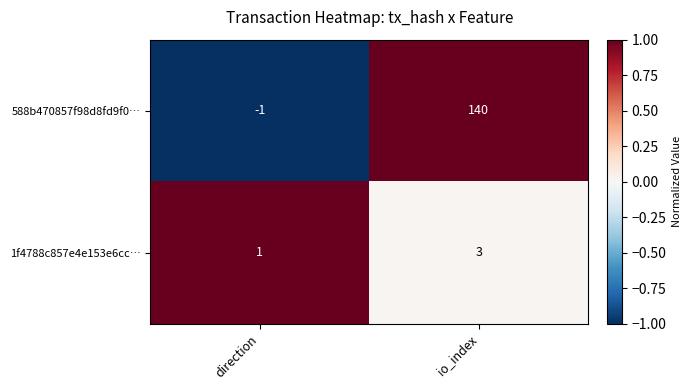

Is it true that 588b470857f98d8fd9f0… equals 140 at io_index?

True